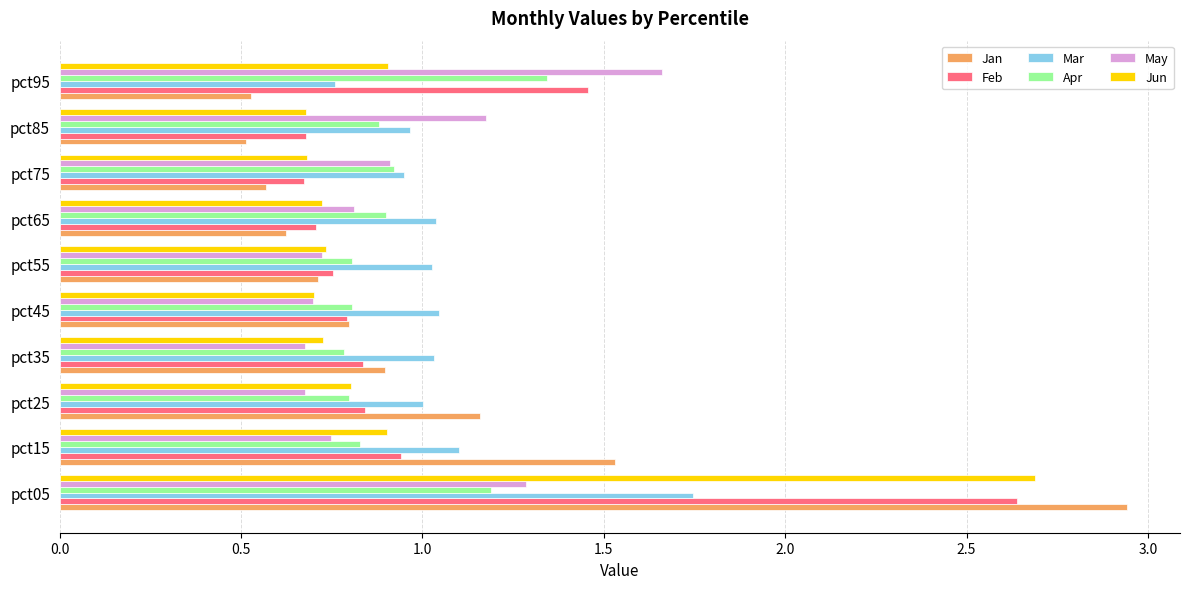

What are all the series names shown in the legend?

Jan, Feb, Mar, Apr, May, Jun